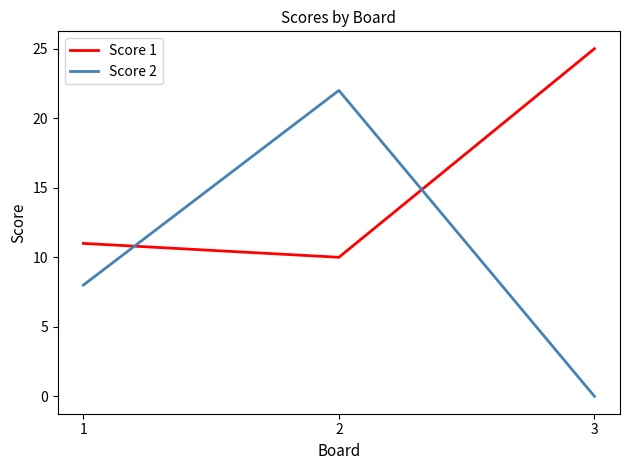

What is the total value across all series at 3?

25